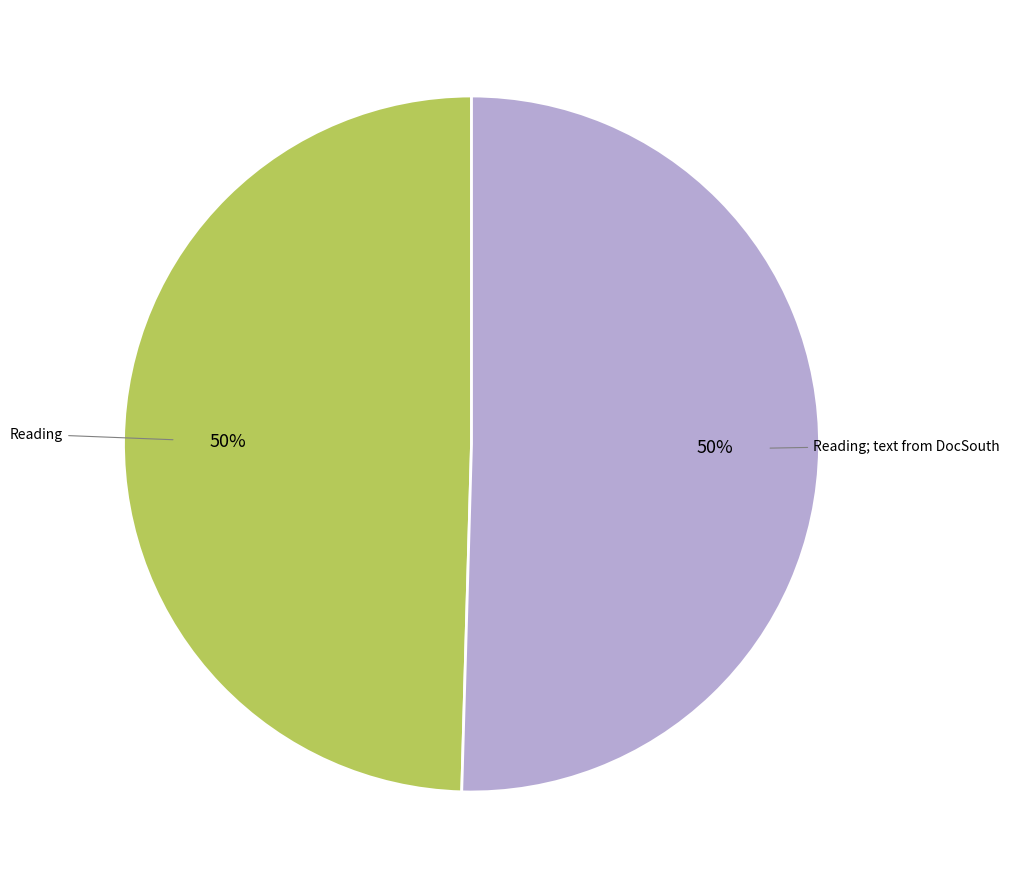

Count the number of slices in the pie.

2